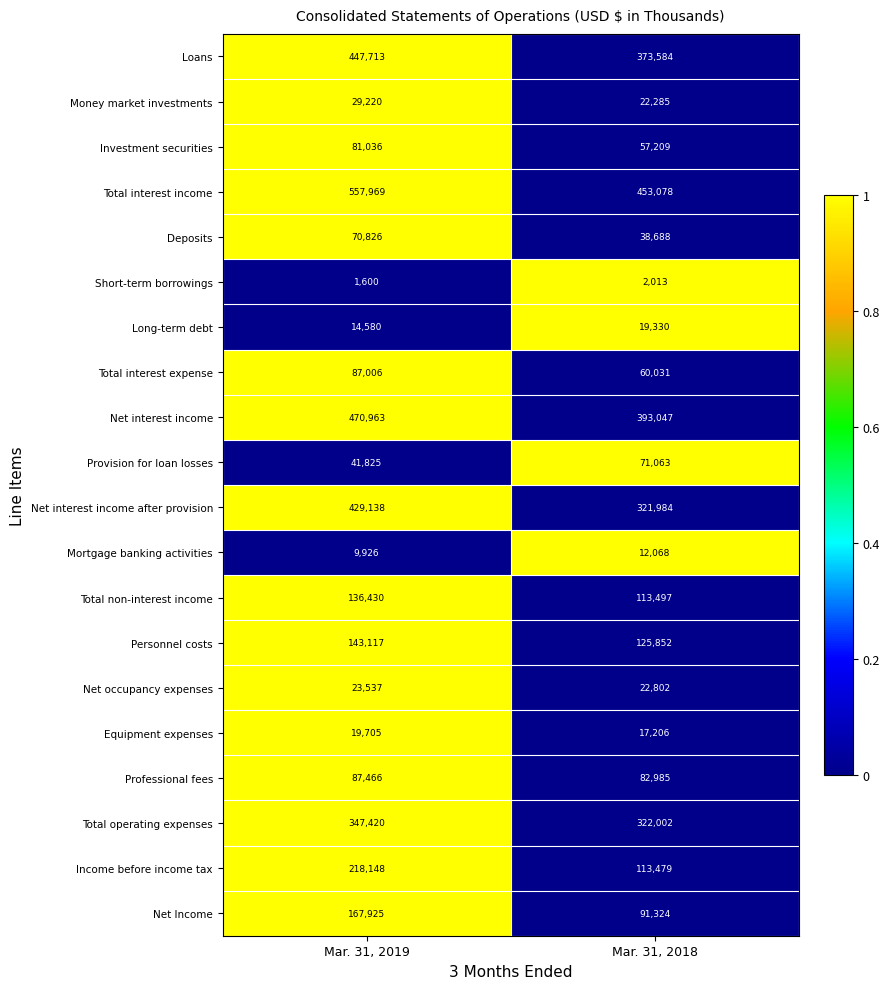

Which series has the widest spread of values?

Net interest income after provision